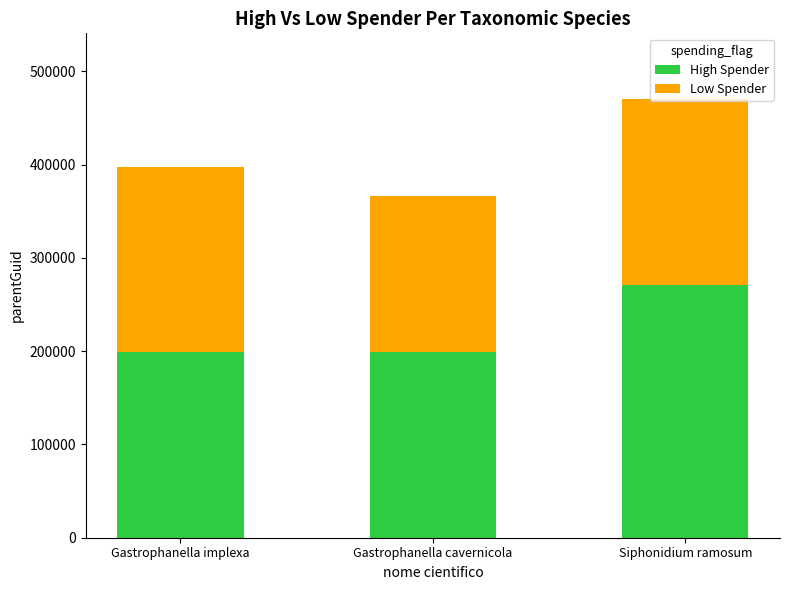

At which category is the sum across all series the highest?

Siphonidium ramosum